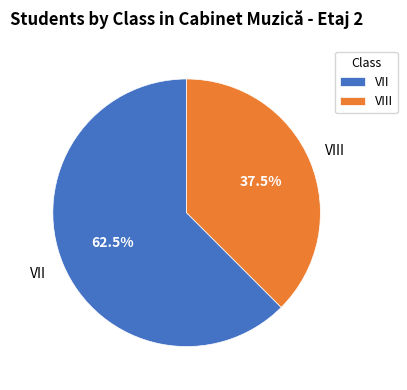

Is it true that VIII is 44% of the pie?

False